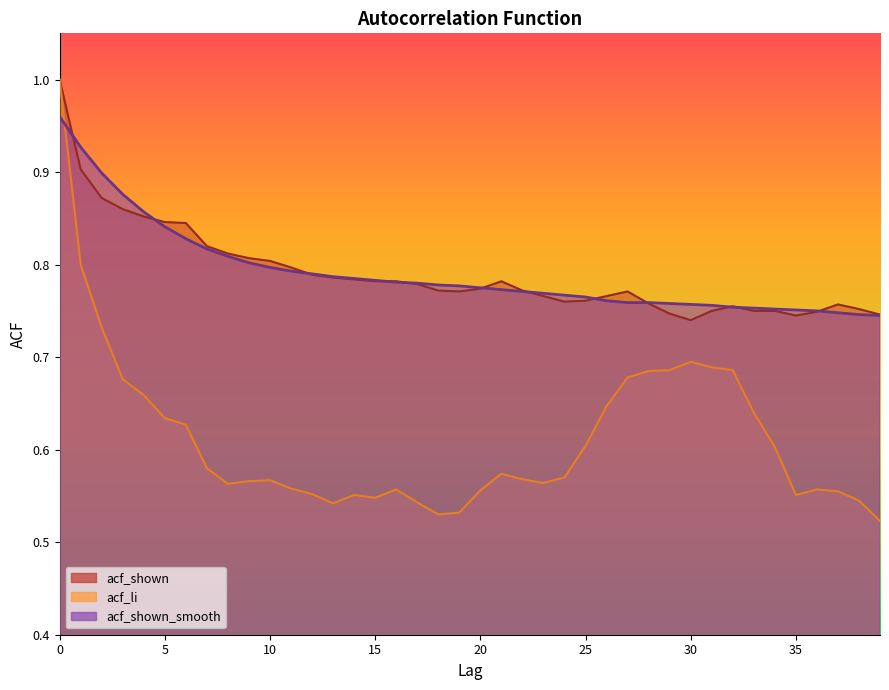

Between which two adjacent categories do acf_shown_smooth and acf_shown first intersect?

0 and 1